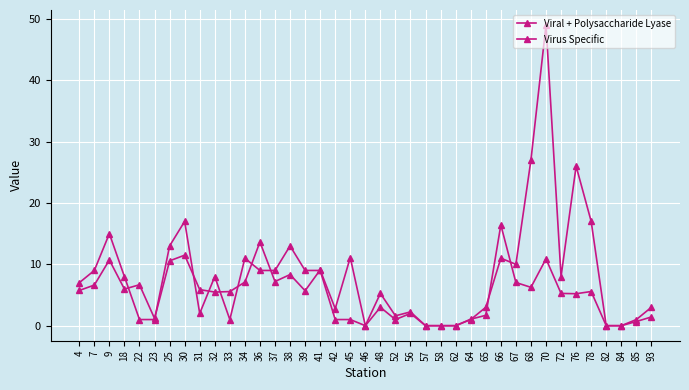

Between which two adjacent categories do Viral + Polysaccharide Lyase and Virus Specific first intersect?

18 and 22